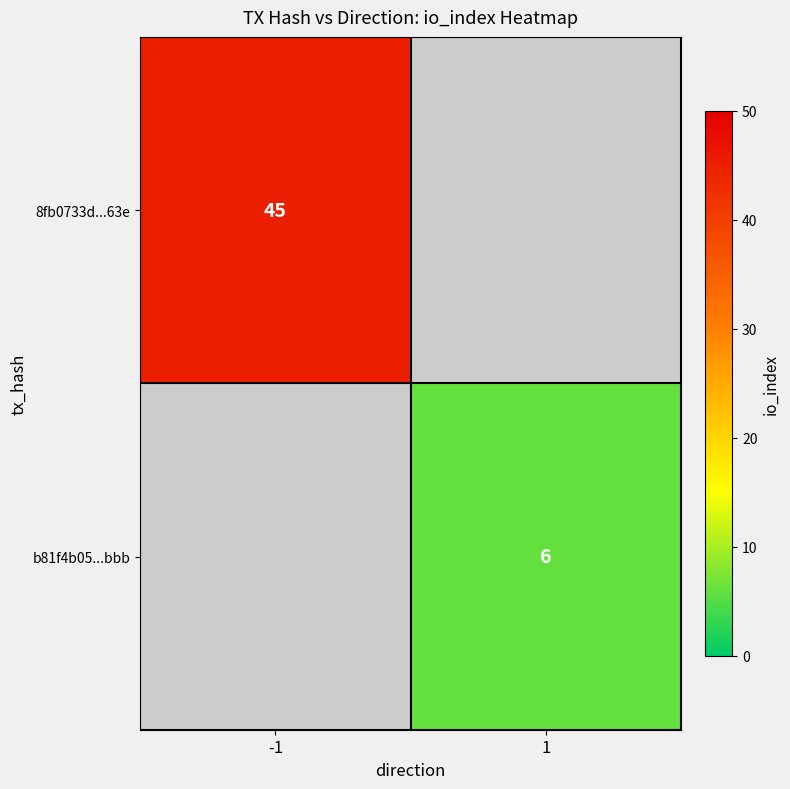

True or false: b81f4b05...bbb has a value of 6 at 1.

True